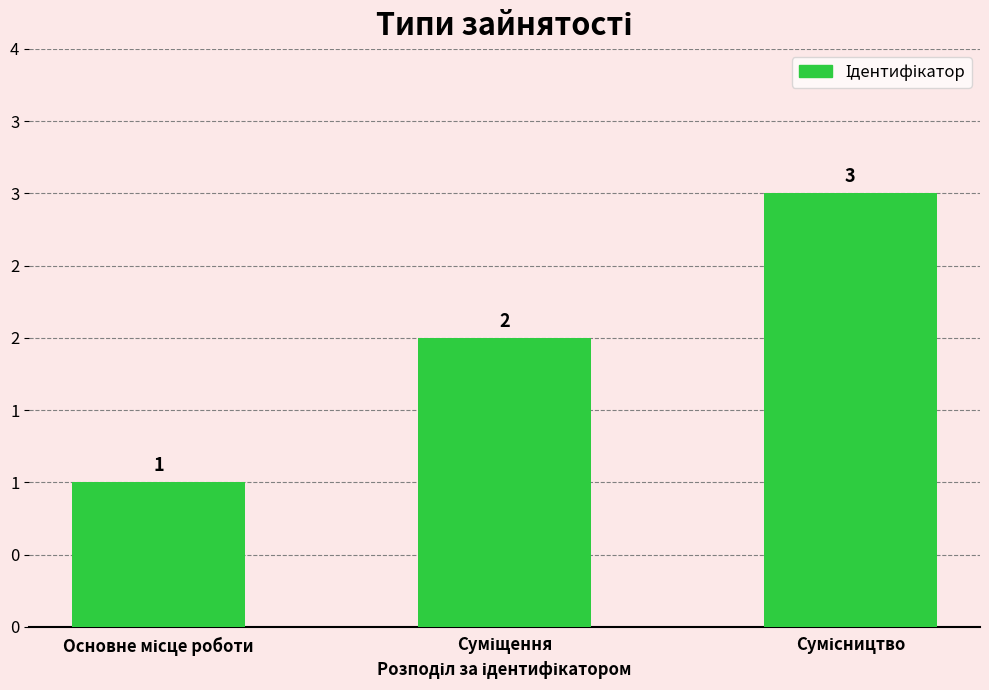

Does the chart contain any negative values?

No